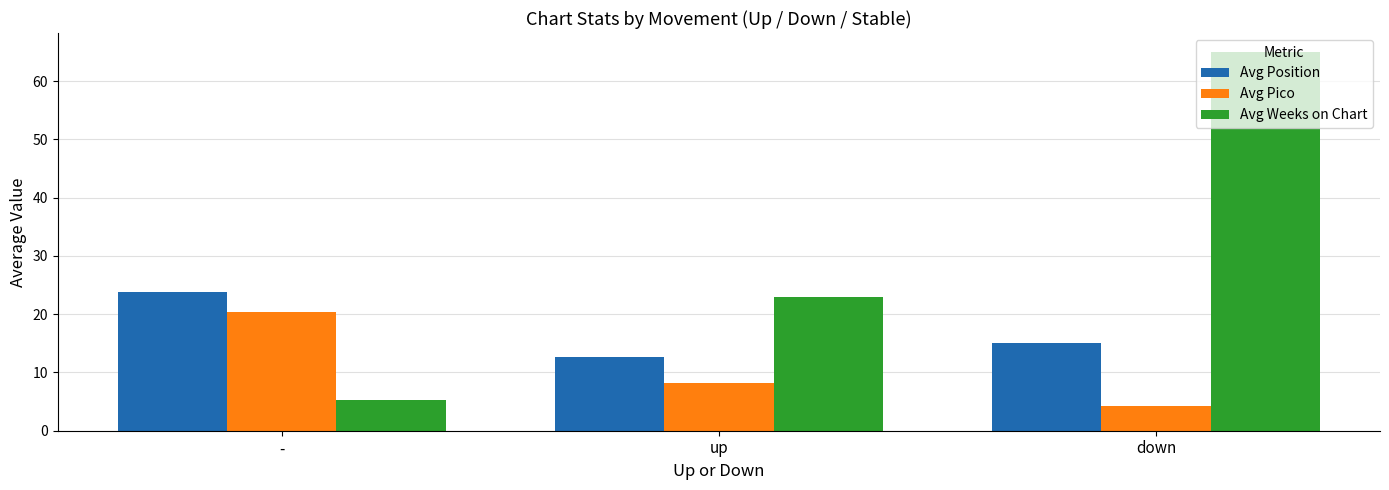

List the labels in order of Avg Pico value, smallest first.

down, up, -